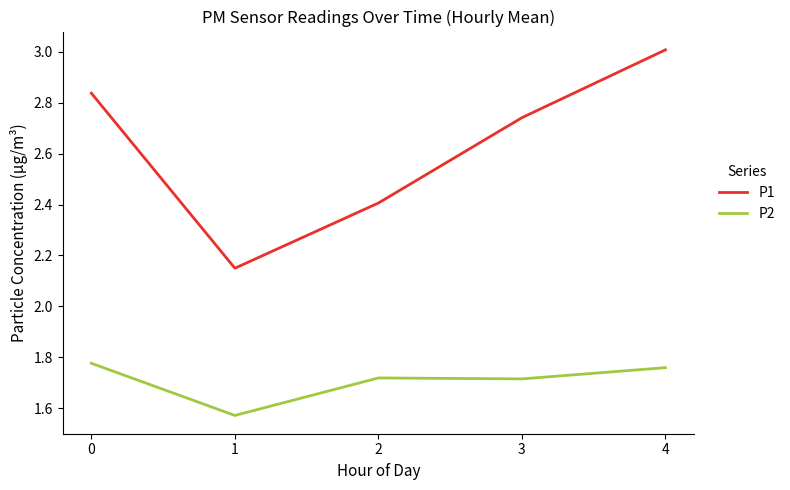

What is the difference between the maximum and minimum values in the P1 series?

0.9